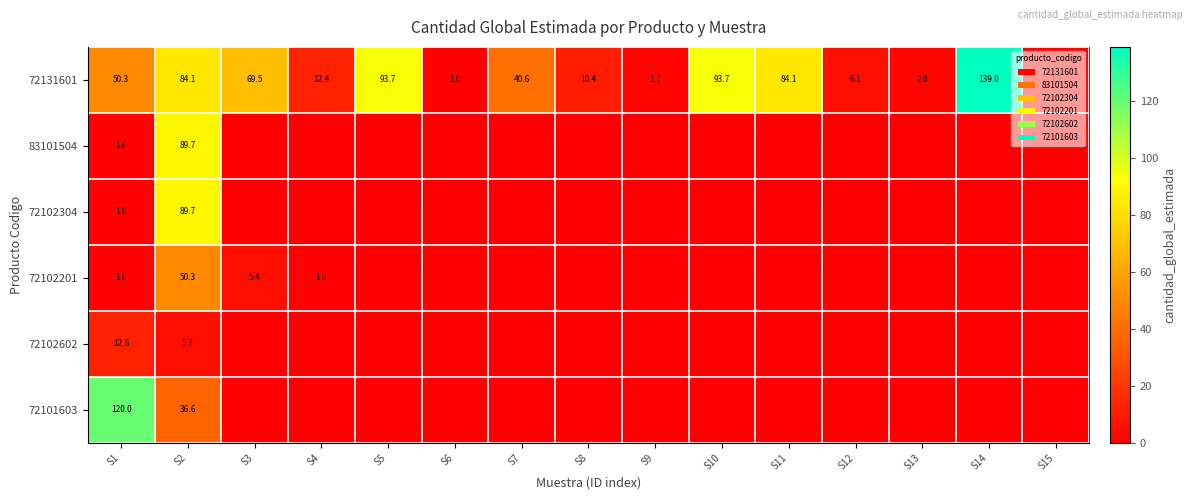

The value of 72131601 at S15 is 0.3. True or false?

False